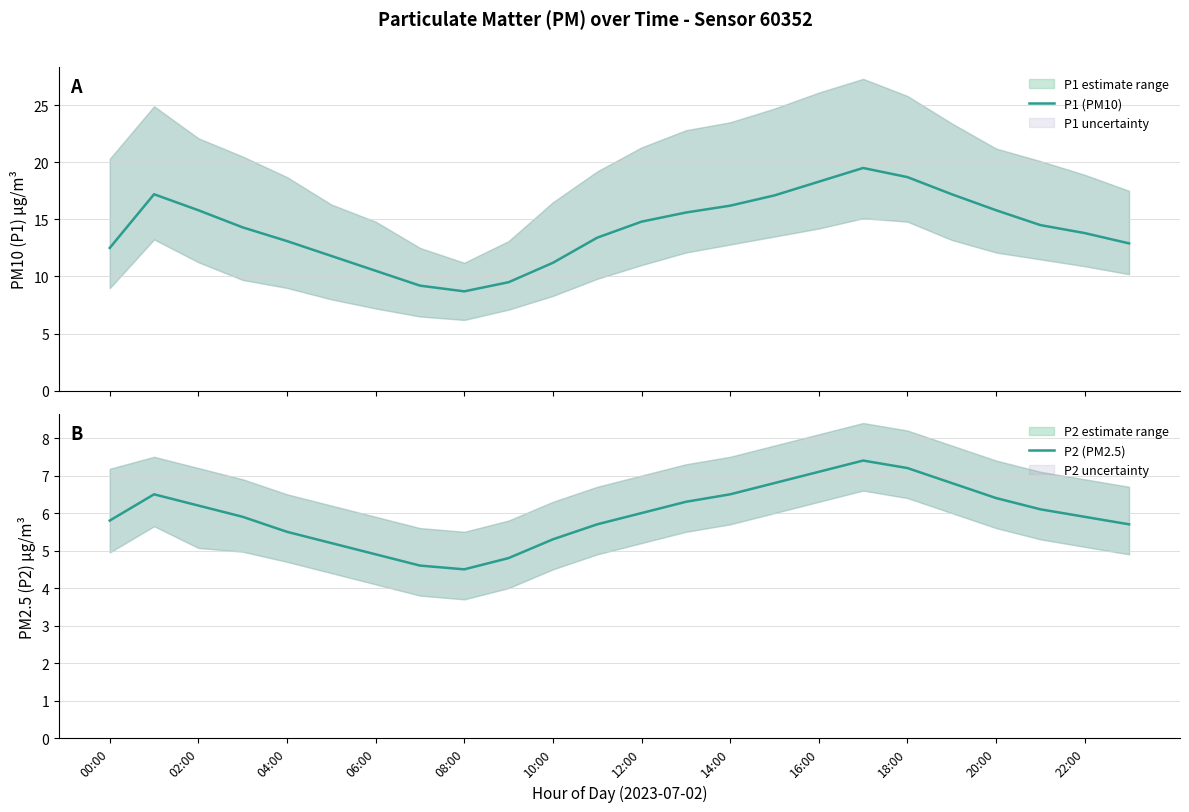

What is the minimum value for P2 (PM2.5)?

4.5